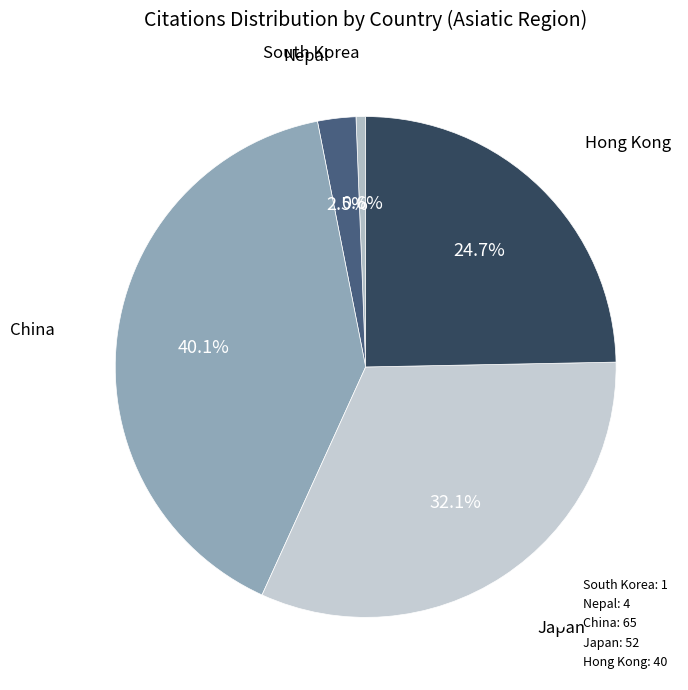

Is there a majority slice in this chart?

No